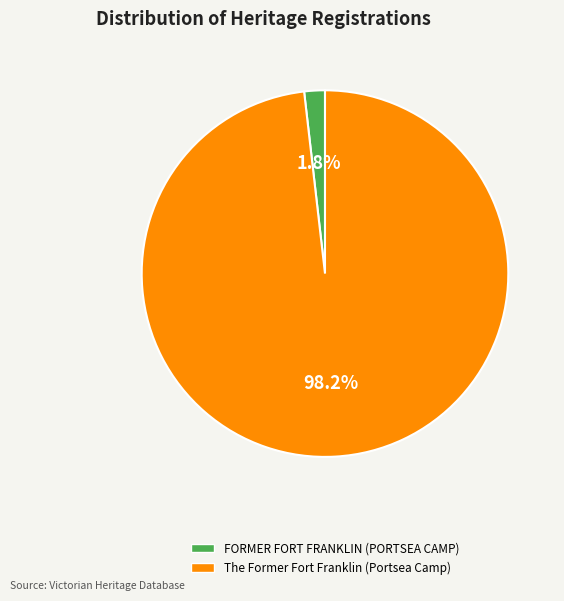

To the nearest percent, what percentage of the pie is FORMER FORT FRANKLIN (PORTSEA CAMP)?

2%